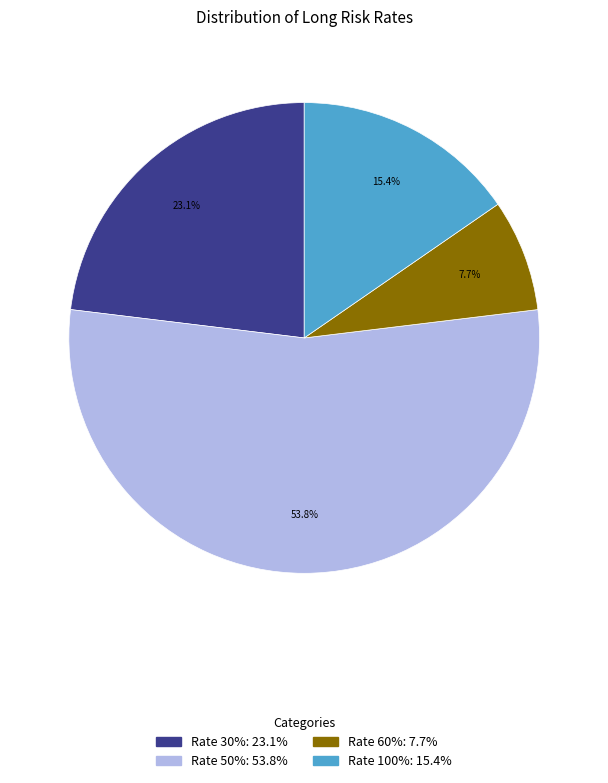

Is there a majority slice in this chart?

Yes